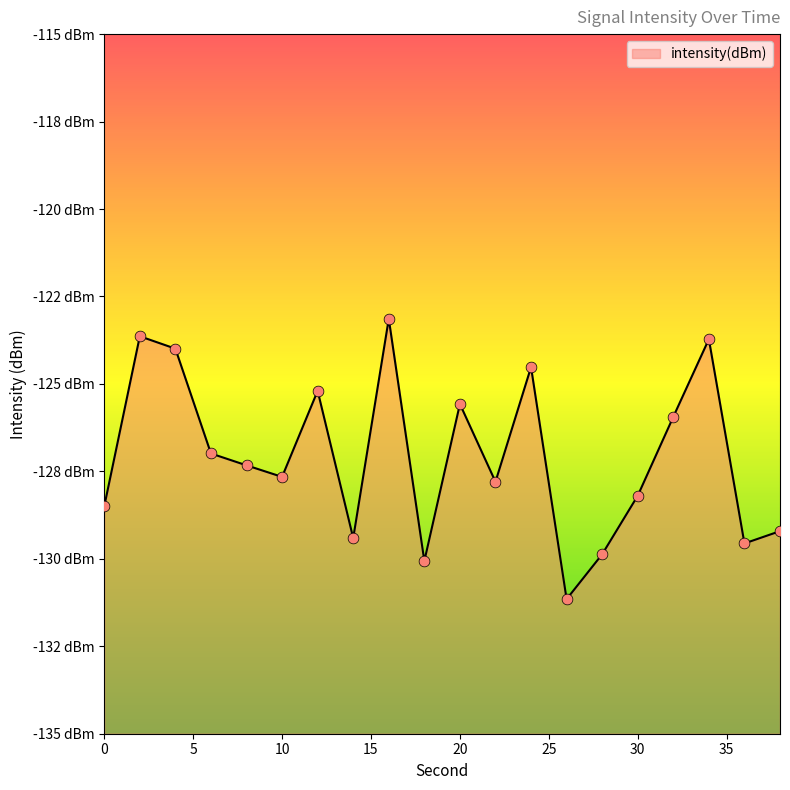

What is the change in value from 10 to 36?

-1.9